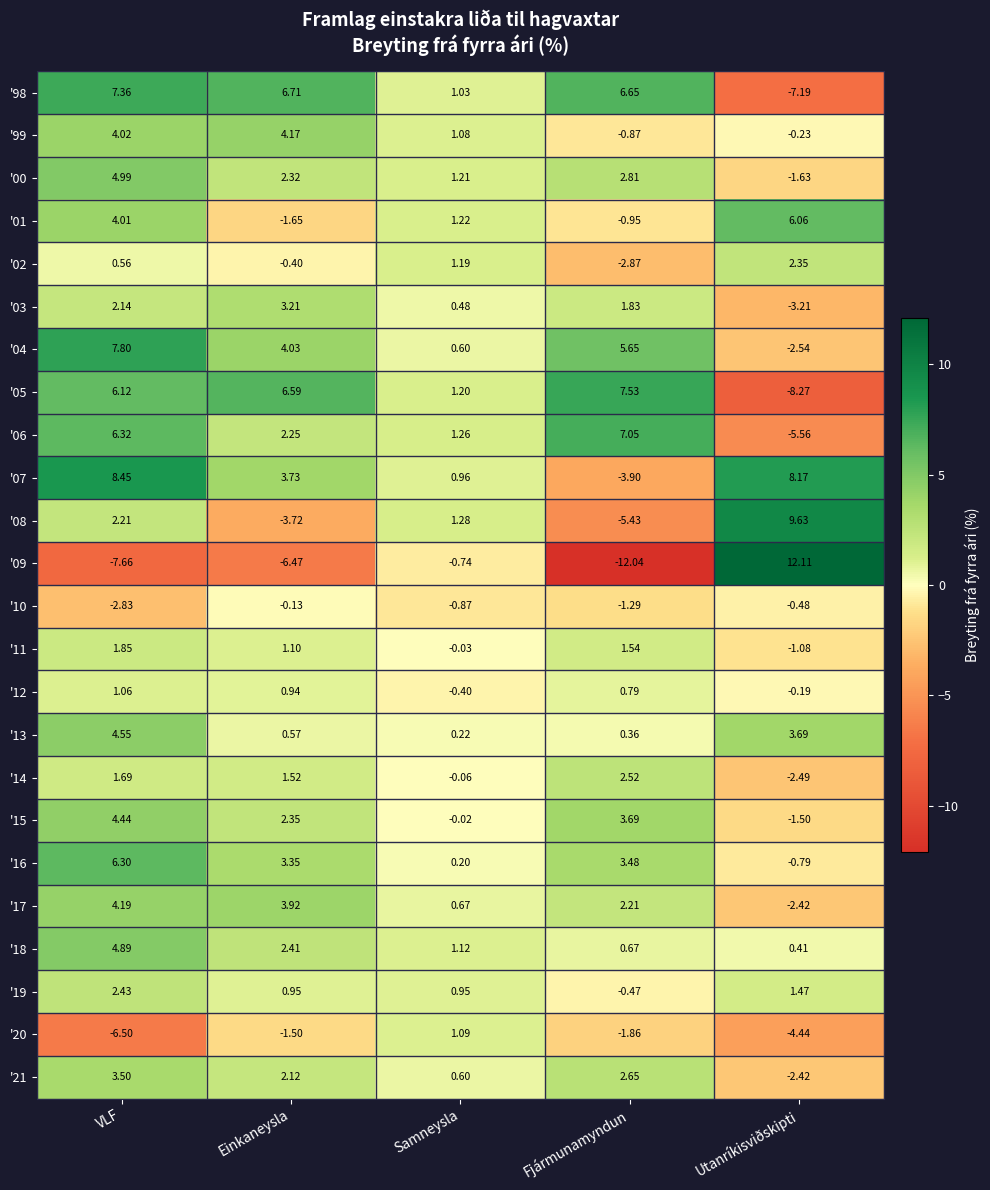

Where does the '04 series first go above 4?

VLF